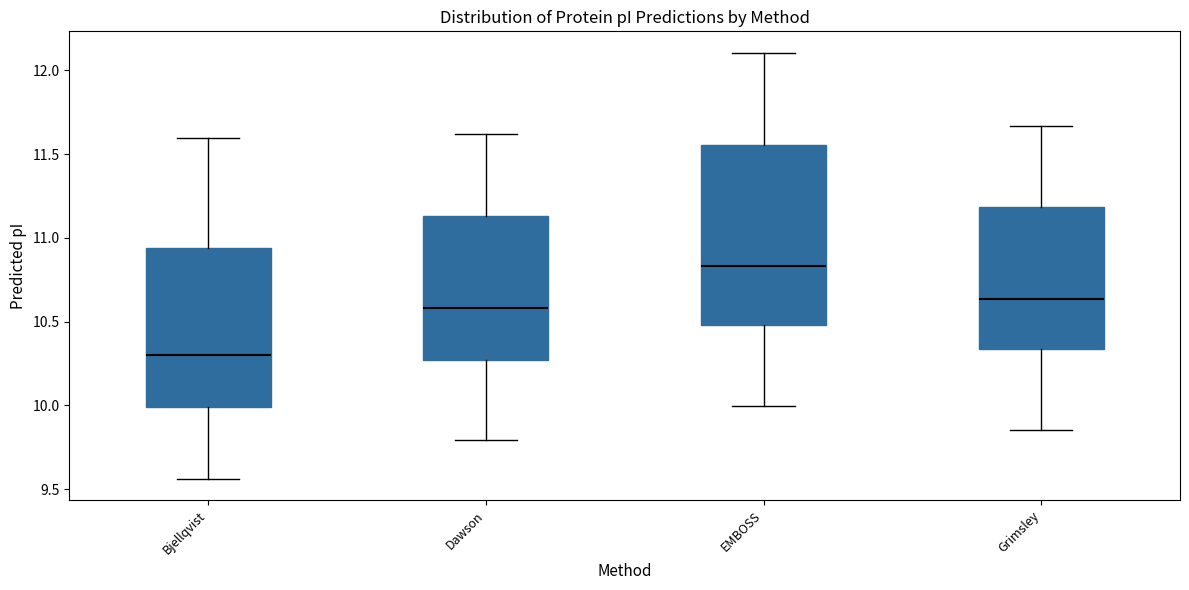

Reading left to right, read every box against the y-axis: the position of its median line, the range the box covers, and the ends of its whiskers. The values are not printed on the chart, so give them approximately, as read against the axis.

Bjellqvist: median 10.30, box 10.00 to 10.95, whiskers 9.55 to 11.60
Dawson: median 10.60, box 10.25 to 11.15, whiskers 9.80 to 11.60
EMBOSS: median 10.85, box 10.50 to 11.55, whiskers 10.00 to 12.10
Grimsley: median 10.65, box 10.35 to 11.20, whiskers 9.85 to 11.65